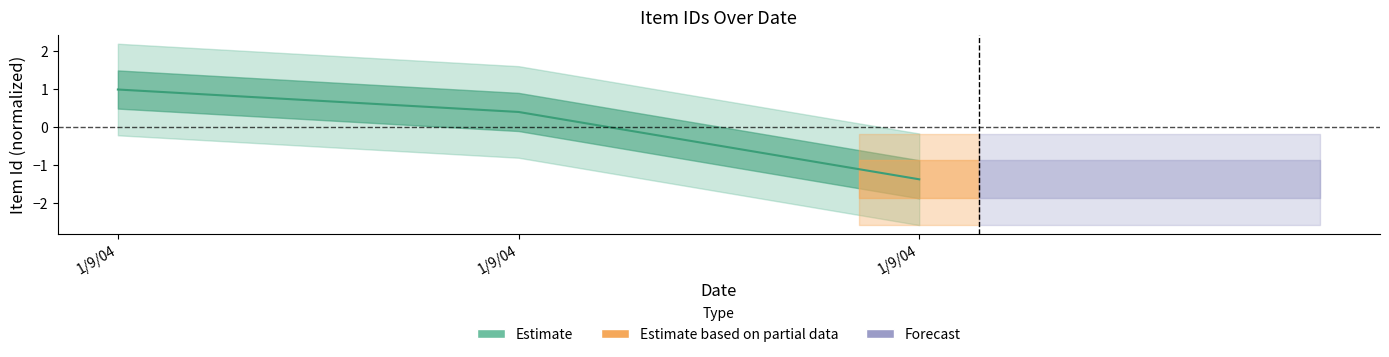

Rank the categories by value from highest to lowest.

1/9/04, 1/9/04, 1/9/04